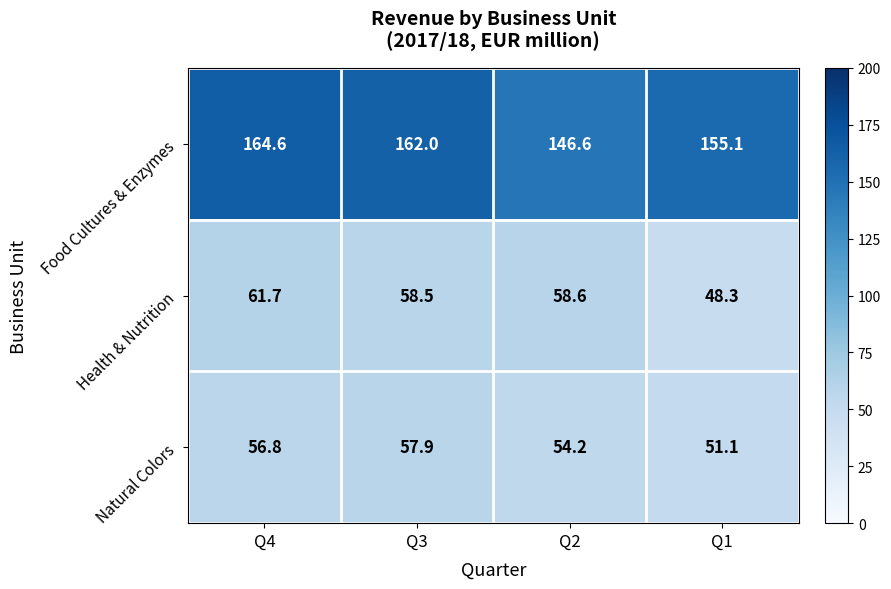

The value of Health & Nutrition at Q3 is 20.4. True or false?

False